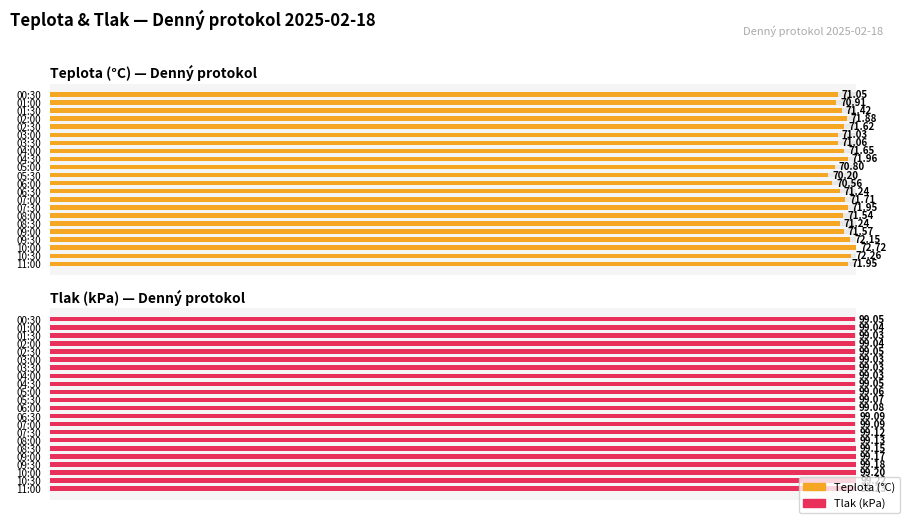

Between 02:00 and 06:30, which series saw the biggest shift?

Teplota (°C)